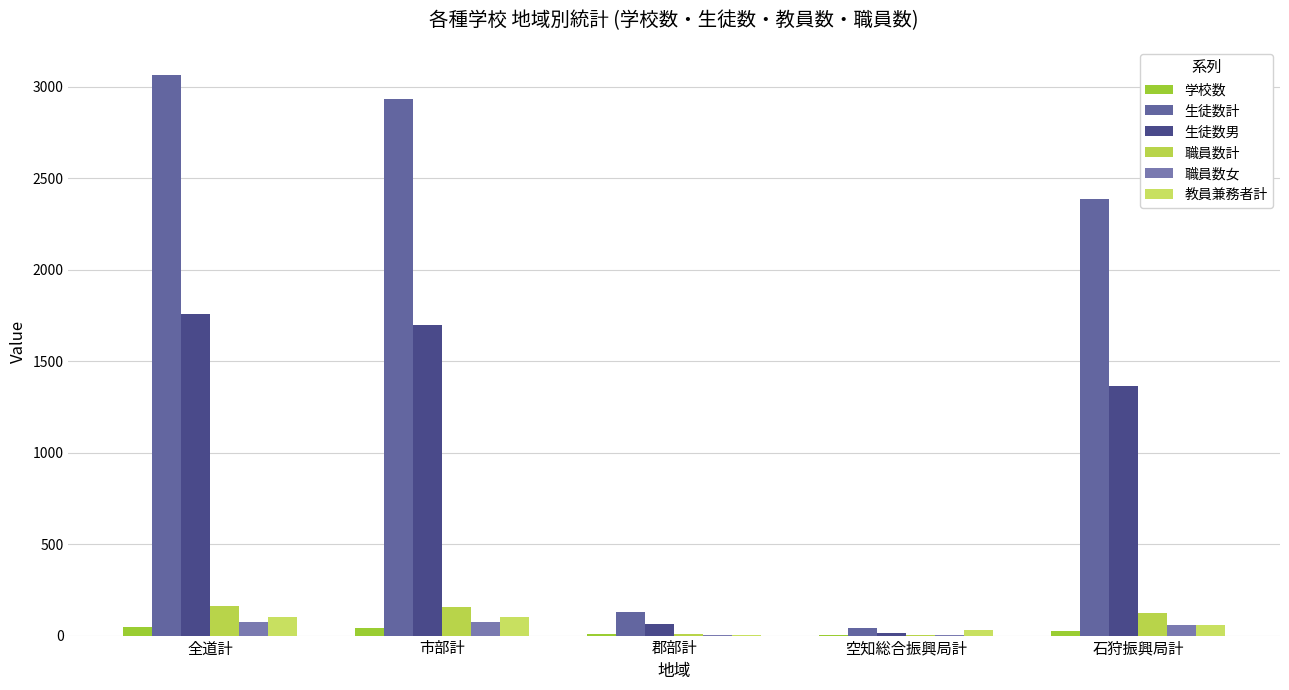

Read the 生徒数男 value at 全道計.

1758